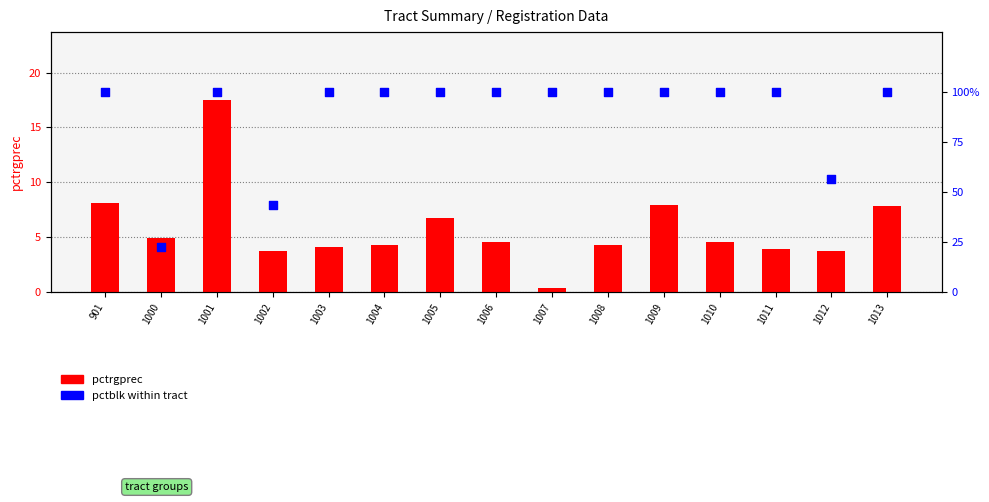

Which series reaches the maximum Y coordinate?

pctblk